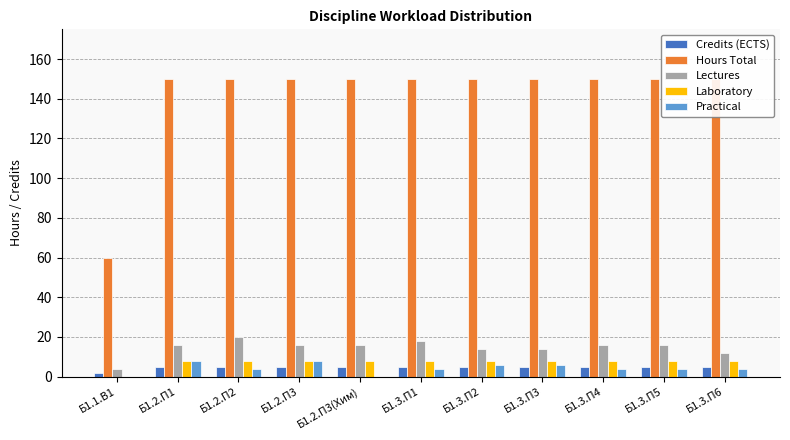

Reading left to right, extract all data points from this chart.

Credits (ECTS): Б1.1.В1=2	Б1.2.П1=5	Б1.2.П2=5	Б1.2.П3=5	Б1.2.П3(Хим)=5	Б1.3.П1=5	Б1.3.П2=5	Б1.3.П3=5	Б1.3.П4=5	Б1.3.П5=5	Б1.3.П6=5
Hours Total: Б1.1.В1=60	Б1.2.П1=150	Б1.2.П2=150	Б1.2.П3=150	Б1.2.П3(Хим)=150	Б1.3.П1=150	Б1.3.П2=150	Б1.3.П3=150	Б1.3.П4=150	Б1.3.П5=150	Б1.3.П6=150
Lectures: Б1.1.В1=4	Б1.2.П1=16	Б1.2.П2=20	Б1.2.П3=16	Б1.2.П3(Хим)=16	Б1.3.П1=18	Б1.3.П2=14	Б1.3.П3=14	Б1.3.П4=16	Б1.3.П5=16	Б1.3.П6=12
Laboratory: Б1.1.В1=0	Б1.2.П1=8	Б1.2.П2=8	Б1.2.П3=8	Б1.2.П3(Хим)=8	Б1.3.П1=8	Б1.3.П2=8	Б1.3.П3=8	Б1.3.П4=8	Б1.3.П5=8	Б1.3.П6=8
Practical: Б1.1.В1=0	Б1.2.П1=8	Б1.2.П2=4	Б1.2.П3=8	Б1.2.П3(Хим)=0	Б1.3.П1=4	Б1.3.П2=6	Б1.3.П3=6	Б1.3.П4=4	Б1.3.П5=4	Б1.3.П6=4